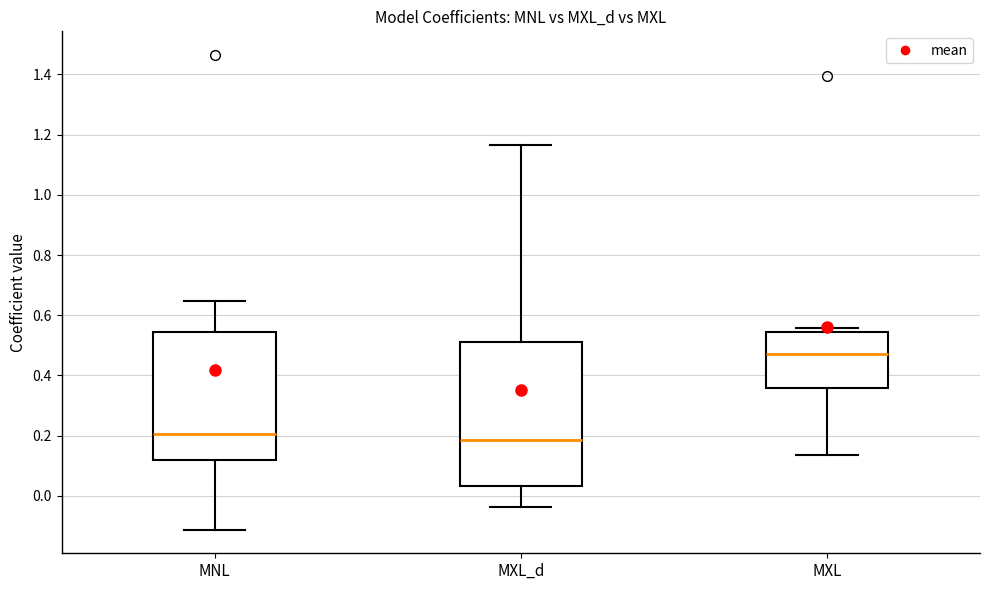

Reading left to right, read every box against the y-axis: the position of its median line, the range the box covers, and the ends of its whiskers. The values are not printed on the chart, so give them approximately, as read against the axis.

MNL: median 0.20, box 0.12 to 0.54, whiskers -0.12 to 0.64
MXL_d: median 0.18, box 0.04 to 0.52, whiskers -0.04 to 1.16
MXL: median 0.48, box 0.36 to 0.54, whiskers 0.14 to 0.56